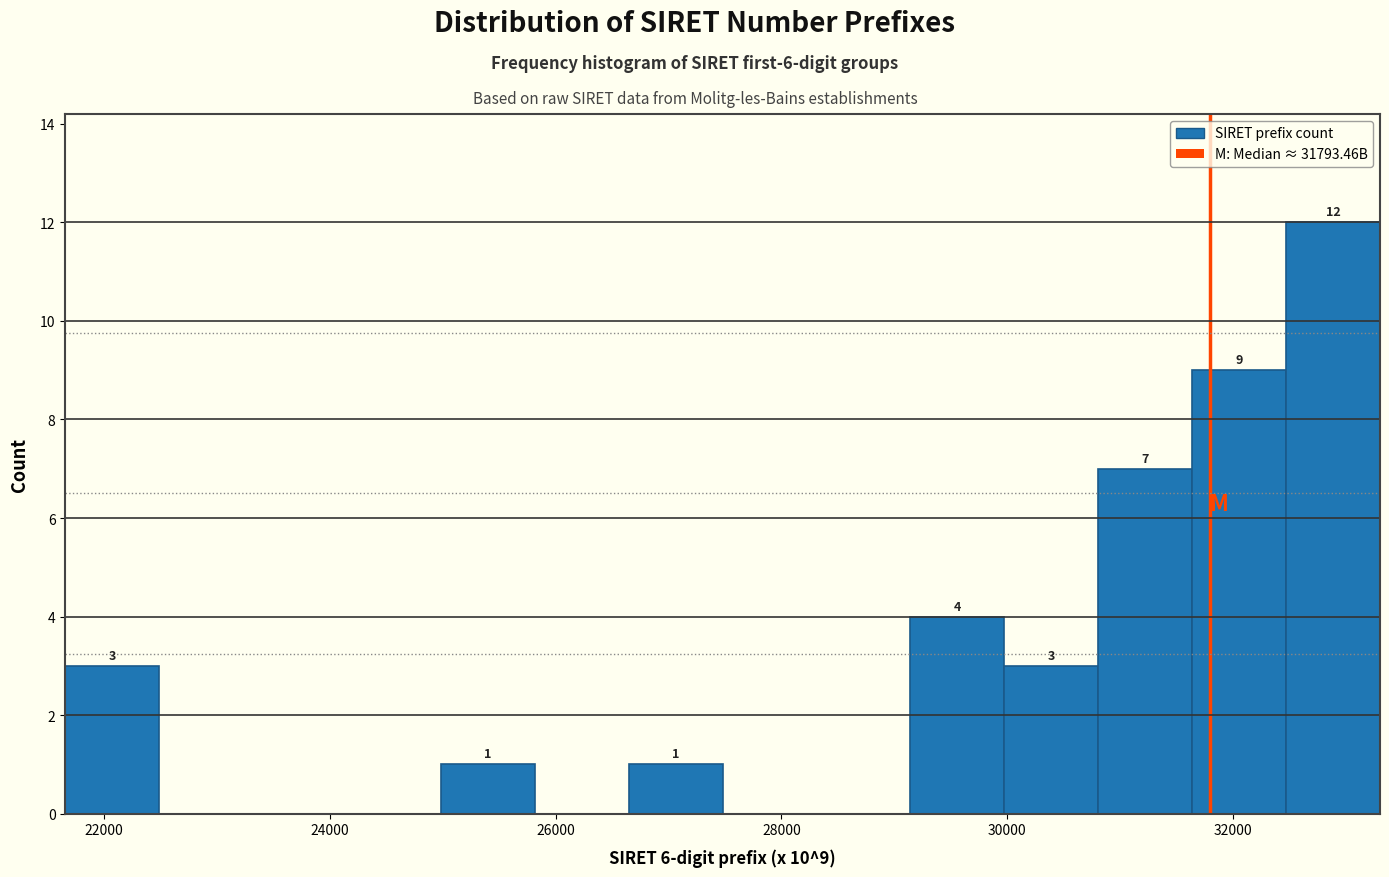

Which range on the x-axis has the tallest bar?

32400 to 33200